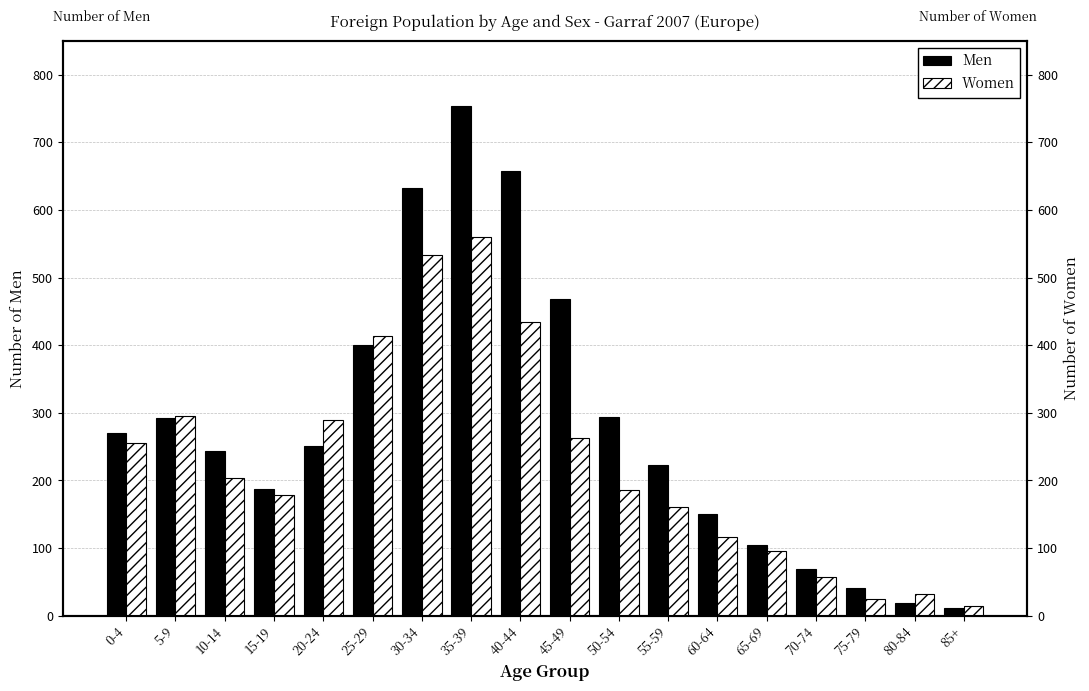

Rank the series at 50-54 from highest to lowest value.

Men, Women